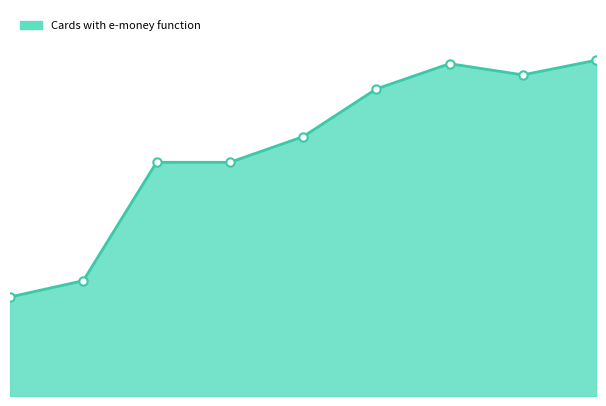

Which category has the highest value across all series?

2021